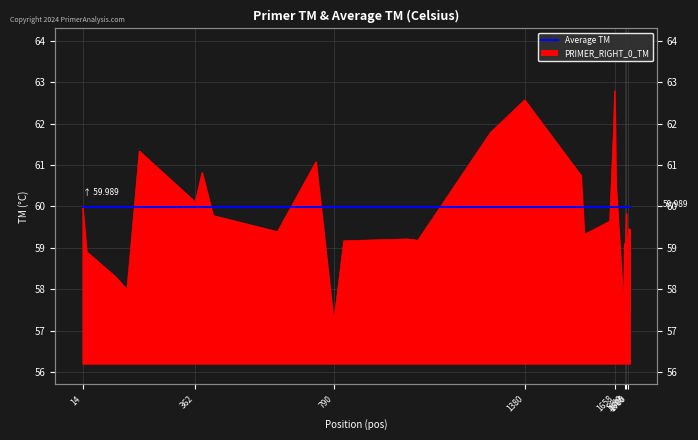

What is the sum of the values at 1564 and 735?

120.4